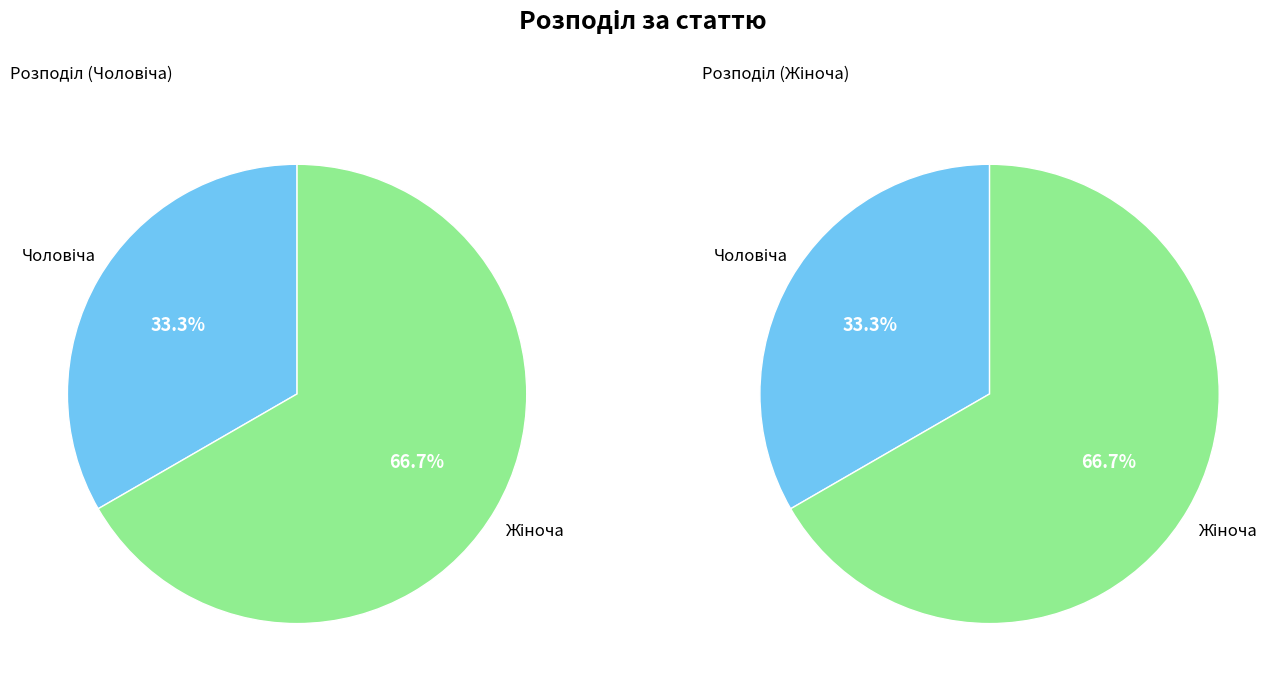

True or false: Чоловіча accounts for 33% of the total.

True